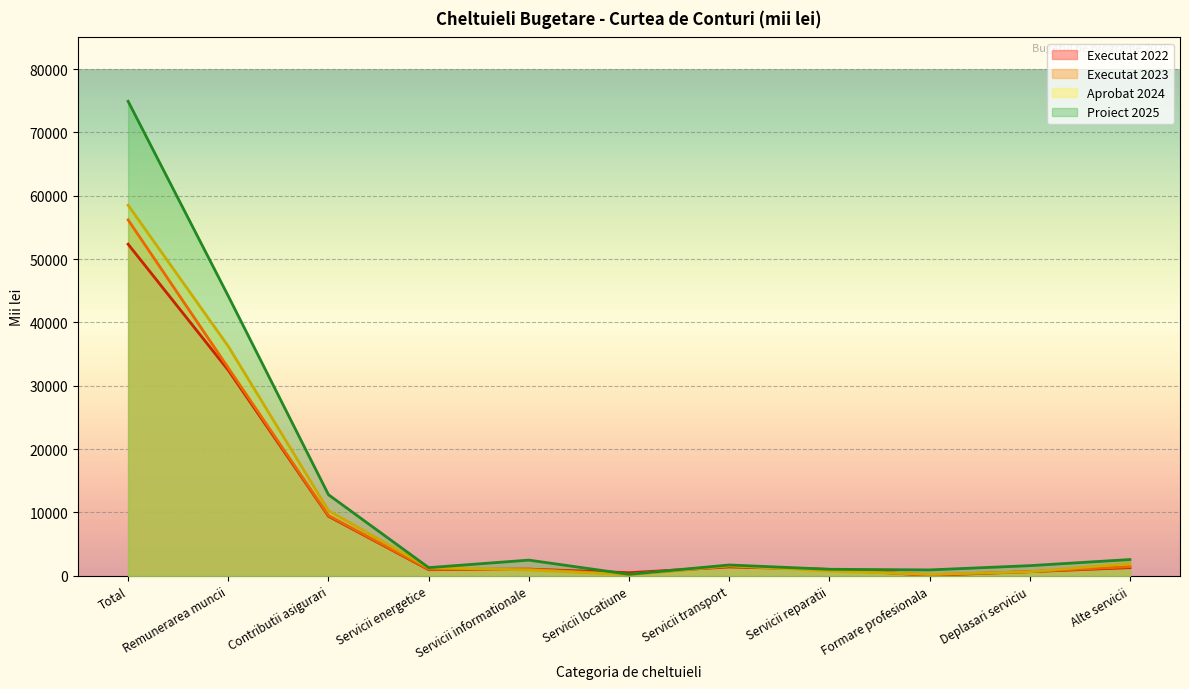

Rank the series by their maximum value, from lowest to highest.

Executat 2022, Executat 2023, Aprobat 2024, Proiect 2025